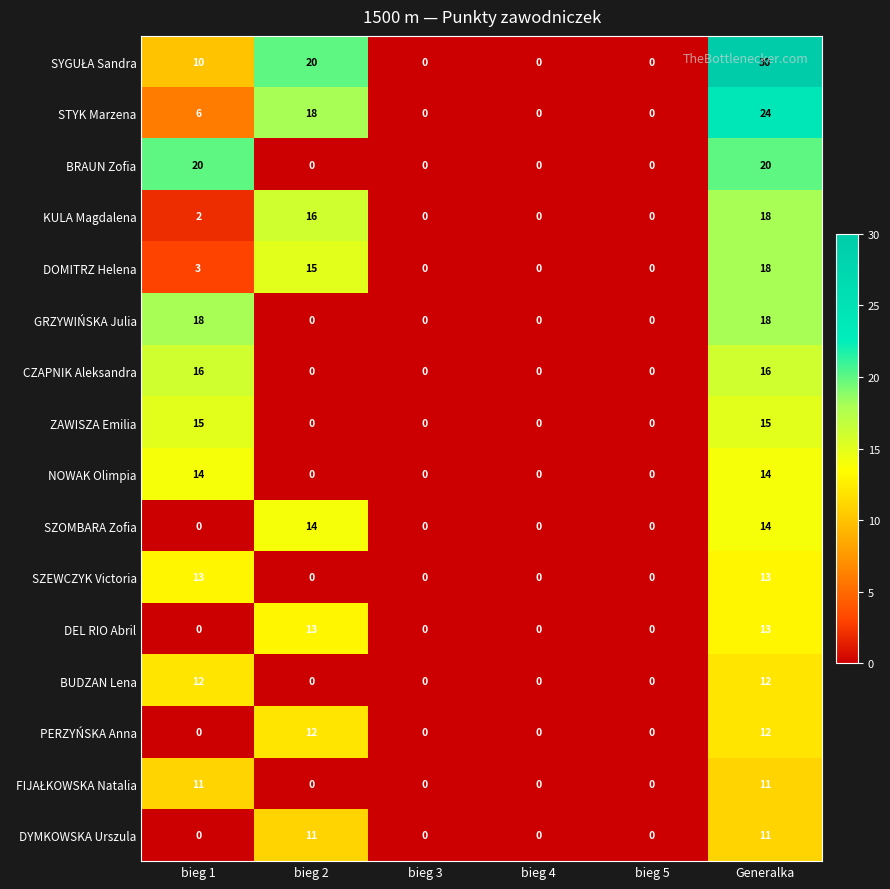

Is it true that CZAPNIK Aleksandra equals 28 at Generalka?

False